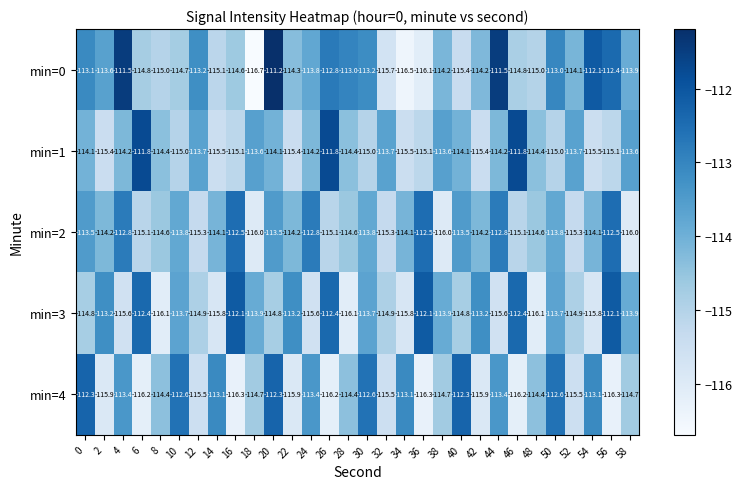

What is the difference between the maximum and minimum values in the min=1 series?

3.7